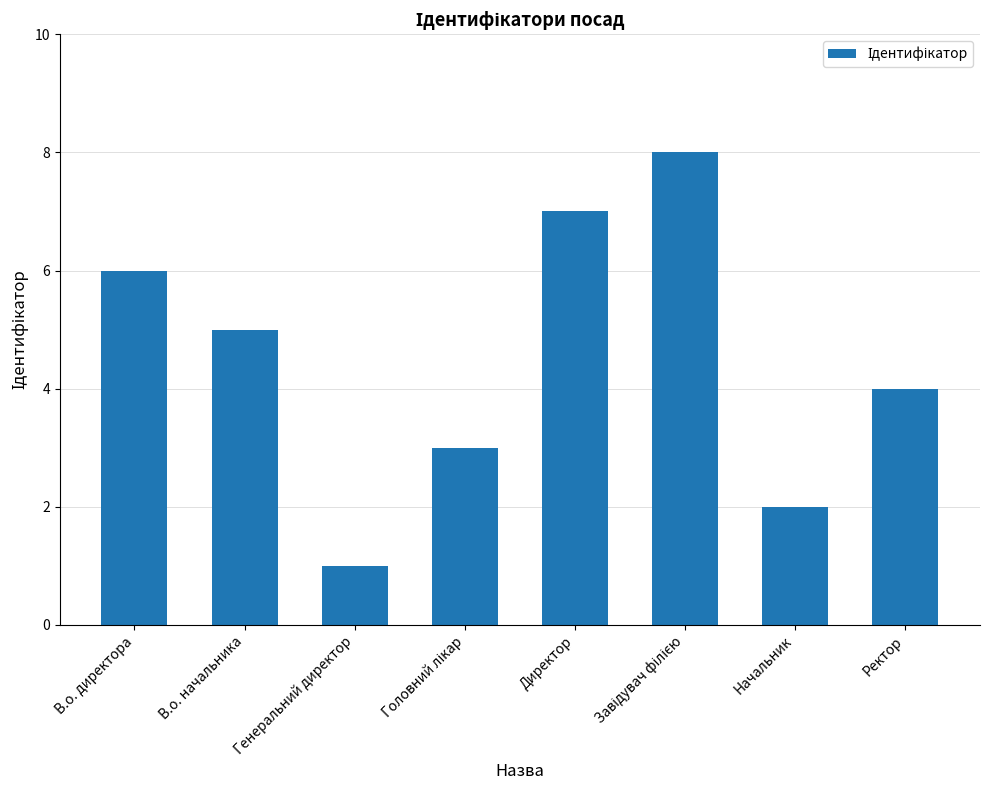

Which category has the lowest value across all series?

Генеральний директор